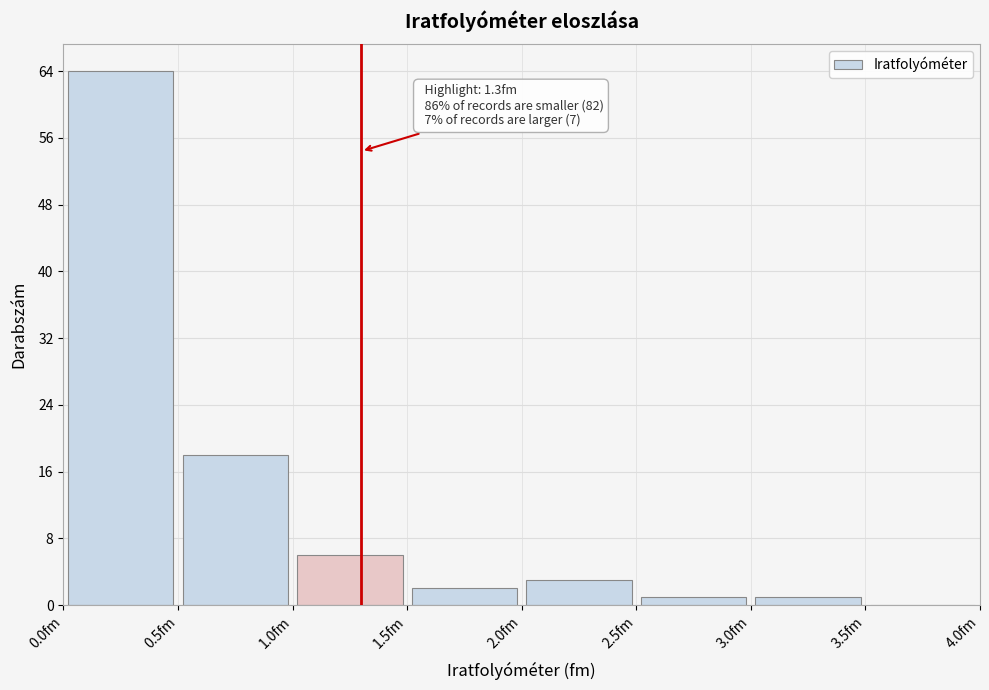

Which range on the x-axis has the tallest bar?

0.0 to 0.5